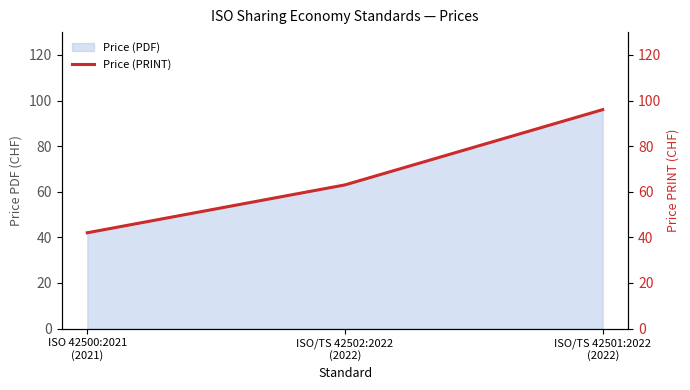

How many values are between 42 and 96?

3